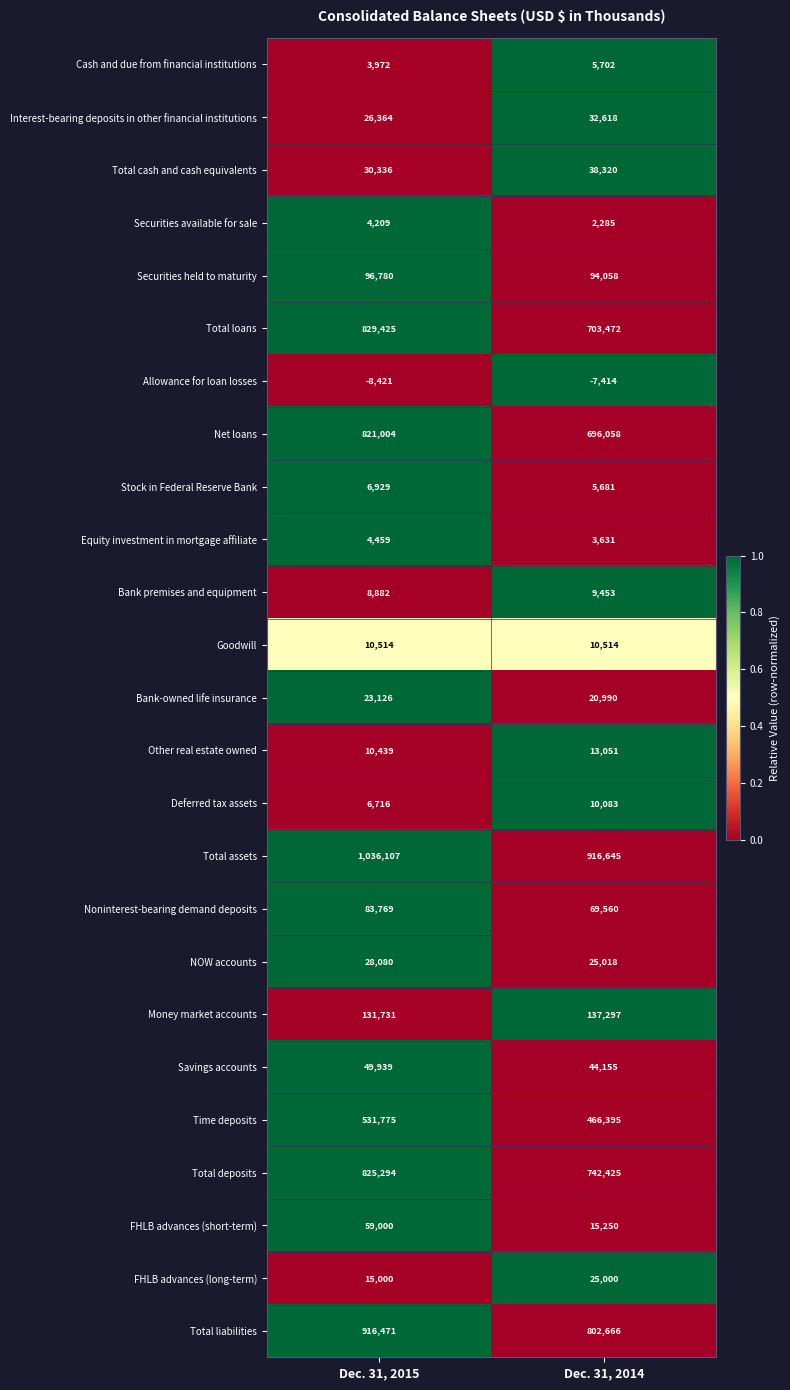

Count the number of categories in the chart.

2